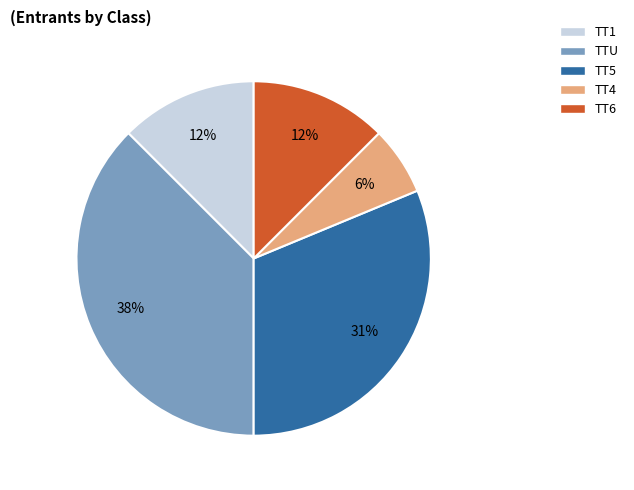

Is TT5 the majority of the pie?

No